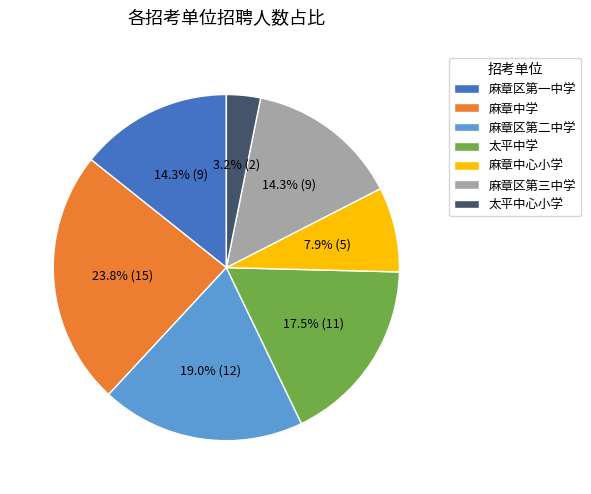

Is 麻章区第二中学 the majority of the pie?

No